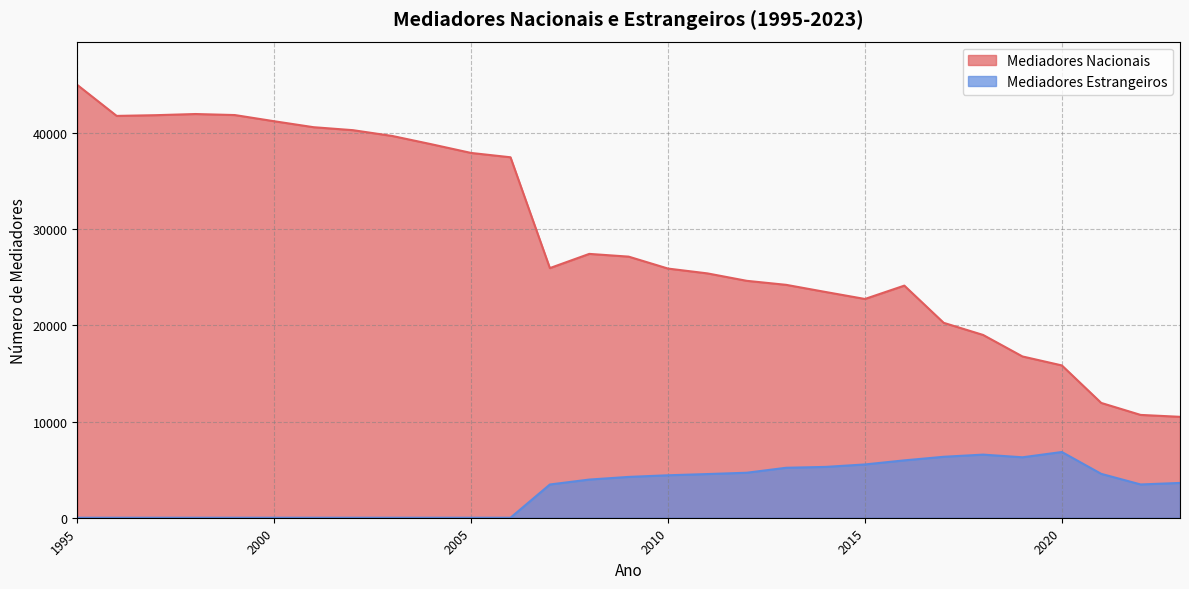

What is the value of the Mediadores Nacionais point at the 24th from the left?

18999